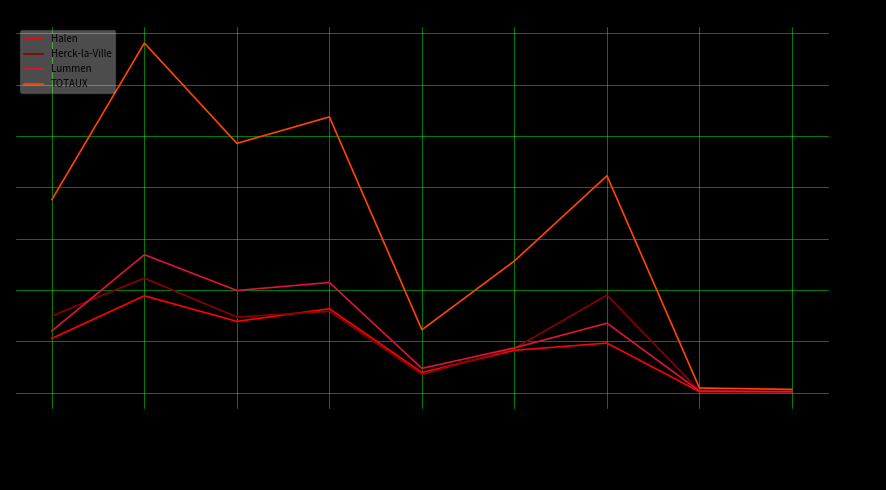

Which series has the largest range (max minus min)?

TOTAUX